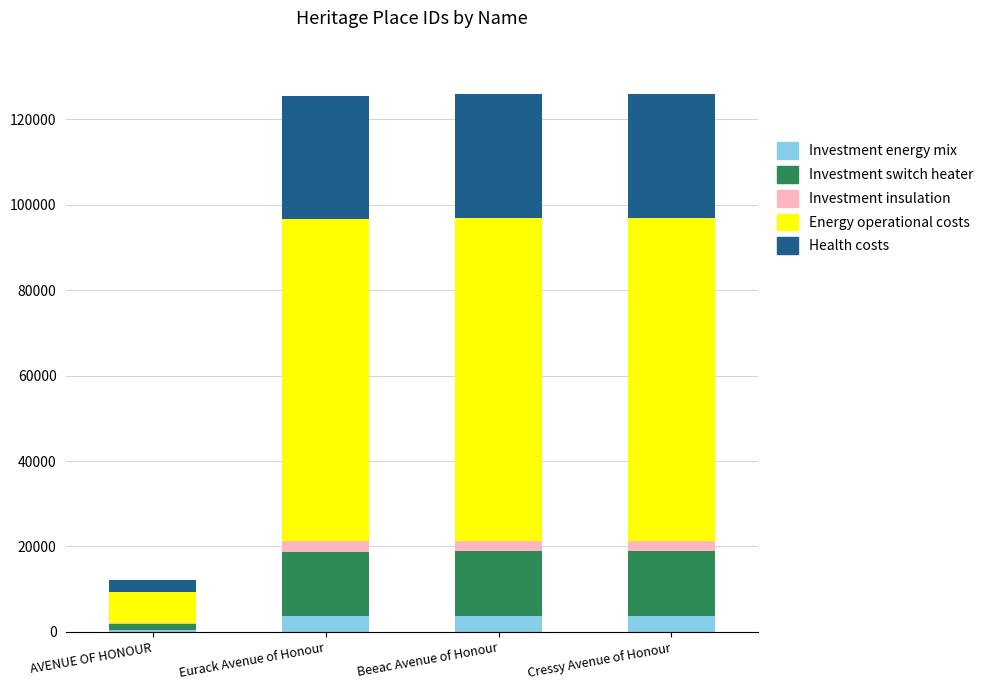

What is the highest value of the Investment energy mix series?

3774.0